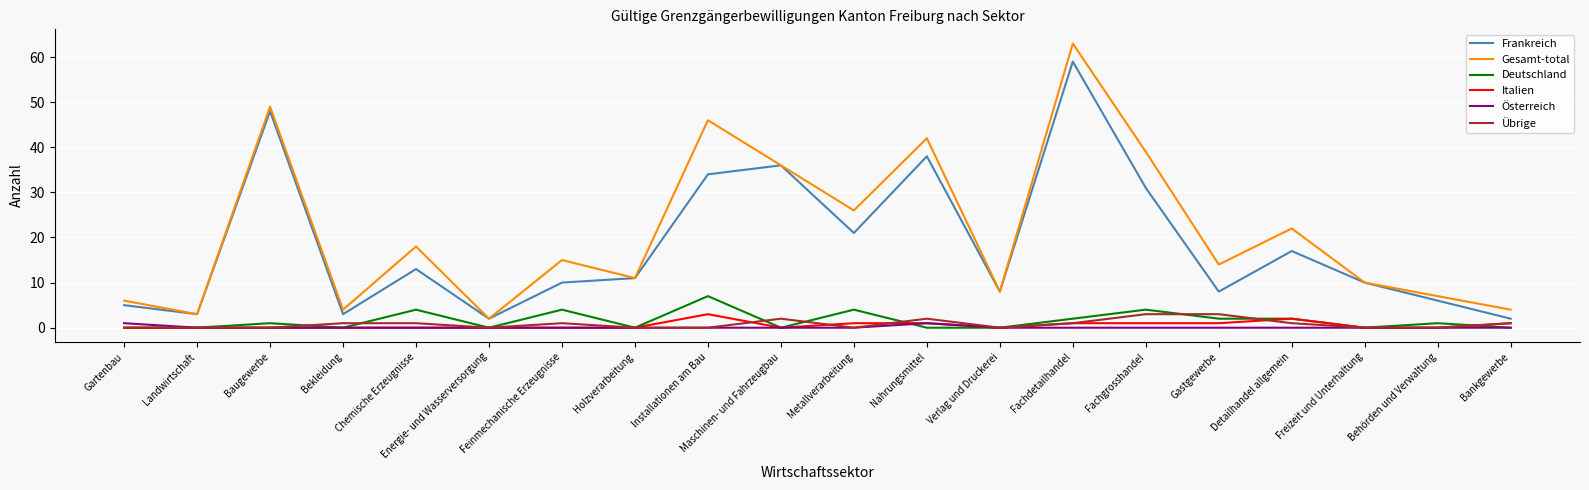

Reading left to right, list all the values displayed in this chart.

Frankreich: Gartenbau=5	Landwirtschaft=3	Baugewerbe=48	Bekleidung=3	Chemische Erzeugnisse=13	Energie- und Wasserversorgung=2	Feinmechanische Erzeugnisse=10	Holzverarbeitung=11	Installationen am Bau=34	Maschinen- und Fahrzeugbau=36	Metallverarbeitung=21	Nahrungsmittel=38	Verlag und Druckerei=8	Fachdetailhandel=59	Fachgrosshandel=31	Gastgewerbe=8	Detailhandel allgemein=17	Freizeit und Unterhaltung=10	Behörden und Verwaltung=6	Bankgewerbe=2
Gesamt-total: Gartenbau=6	Landwirtschaft=3	Baugewerbe=49	Bekleidung=4	Chemische Erzeugnisse=18	Energie- und Wasserversorgung=2	Feinmechanische Erzeugnisse=15	Holzverarbeitung=11	Installationen am Bau=46	Maschinen- und Fahrzeugbau=36	Metallverarbeitung=26	Nahrungsmittel=42	Verlag und Druckerei=8	Fachdetailhandel=63	Fachgrosshandel=39	Gastgewerbe=14	Detailhandel allgemein=22	Freizeit und Unterhaltung=10	Behörden und Verwaltung=7	Bankgewerbe=4
Deutschland: Gartenbau=0	Landwirtschaft=0	Baugewerbe=1	Bekleidung=0	Chemische Erzeugnisse=4	Energie- und Wasserversorgung=0	Feinmechanische Erzeugnisse=4	Holzverarbeitung=0	Installationen am Bau=7	Maschinen- und Fahrzeugbau=0	Metallverarbeitung=4	Nahrungsmittel=0	Verlag und Druckerei=0	Fachdetailhandel=2	Fachgrosshandel=4	Gastgewerbe=2	Detailhandel allgemein=2	Freizeit und Unterhaltung=0	Behörden und Verwaltung=1	Bankgewerbe=0
Italien: Gartenbau=0	Landwirtschaft=0	Baugewerbe=0	Bekleidung=0	Chemische Erzeugnisse=0	Energie- und Wasserversorgung=0	Feinmechanische Erzeugnisse=0	Holzverarbeitung=0	Installationen am Bau=3	Maschinen- und Fahrzeugbau=0	Metallverarbeitung=1	Nahrungsmittel=1	Verlag und Druckerei=0	Fachdetailhandel=1	Fachgrosshandel=1	Gastgewerbe=1	Detailhandel allgemein=2	Freizeit und Unterhaltung=0	Behörden und Verwaltung=0	Bankgewerbe=1
Österreich: Gartenbau=1	Landwirtschaft=0	Baugewerbe=0	Bekleidung=0	Chemische Erzeugnisse=0	Energie- und Wasserversorgung=0	Feinmechanische Erzeugnisse=0	Holzverarbeitung=0	Installationen am Bau=0	Maschinen- und Fahrzeugbau=0	Metallverarbeitung=0	Nahrungsmittel=1	Verlag und Druckerei=0	Fachdetailhandel=0	Fachgrosshandel=0	Gastgewerbe=0	Detailhandel allgemein=0	Freizeit und Unterhaltung=0	Behörden und Verwaltung=0	Bankgewerbe=0
Übrige: Gartenbau=0	Landwirtschaft=0	Baugewerbe=0	Bekleidung=1	Chemische Erzeugnisse=1	Energie- und Wasserversorgung=0	Feinmechanische Erzeugnisse=1	Holzverarbeitung=0	Installationen am Bau=0	Maschinen- und Fahrzeugbau=2	Metallverarbeitung=0	Nahrungsmittel=2	Verlag und Druckerei=0	Fachdetailhandel=1	Fachgrosshandel=3	Gastgewerbe=3	Detailhandel allgemein=1	Freizeit und Unterhaltung=0	Behörden und Verwaltung=0	Bankgewerbe=1